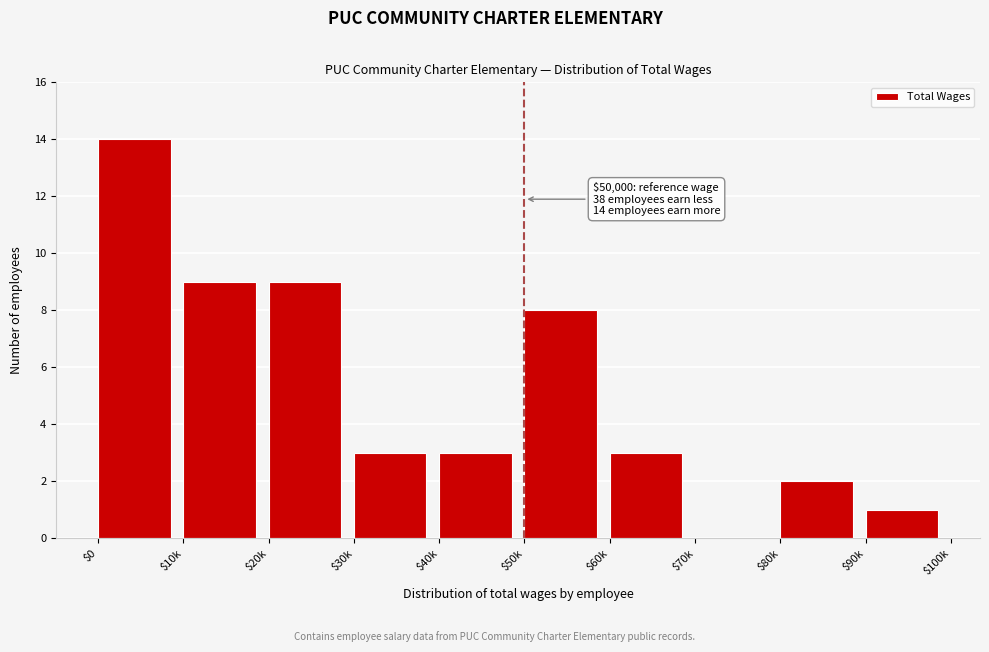

At which label is the value closest to 7?

$50k